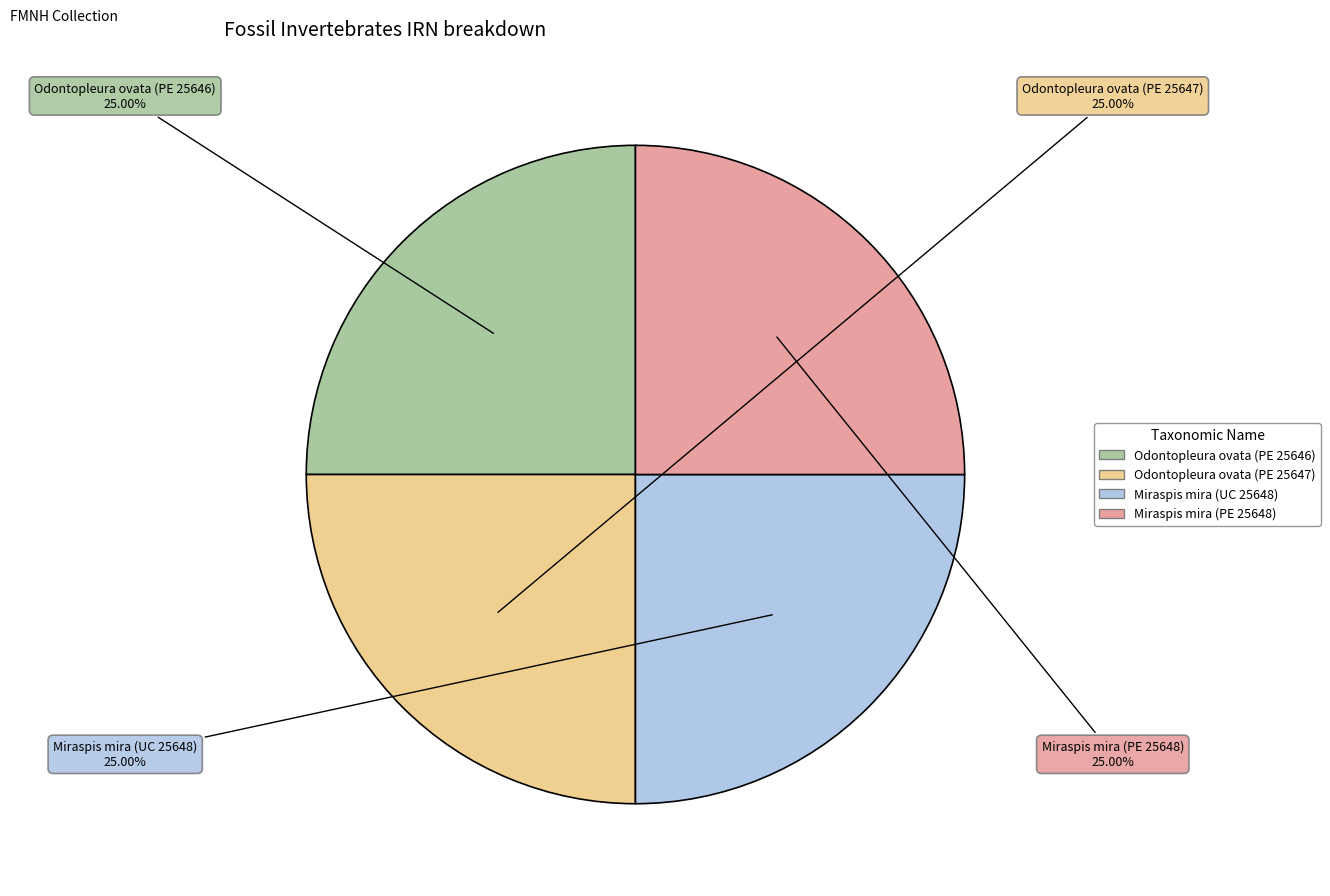

To the nearest percent, what is the average slice percentage?

25%